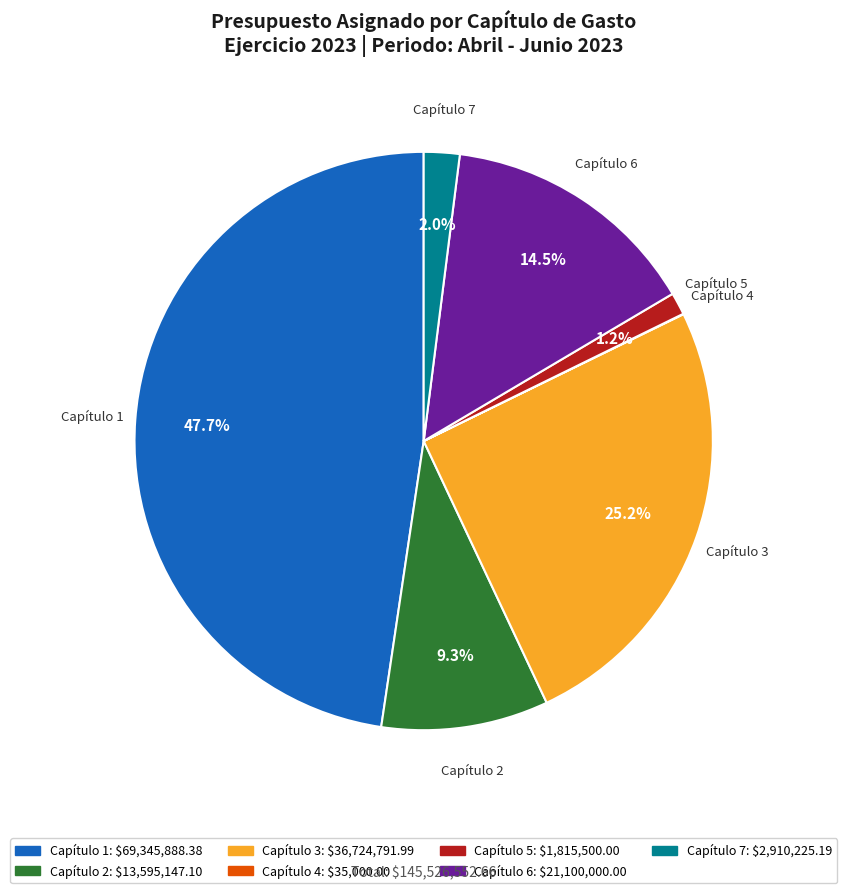

To the nearest percent, what is the difference between the Capítulo 6 and Capítulo 1 slice percentages?

33%